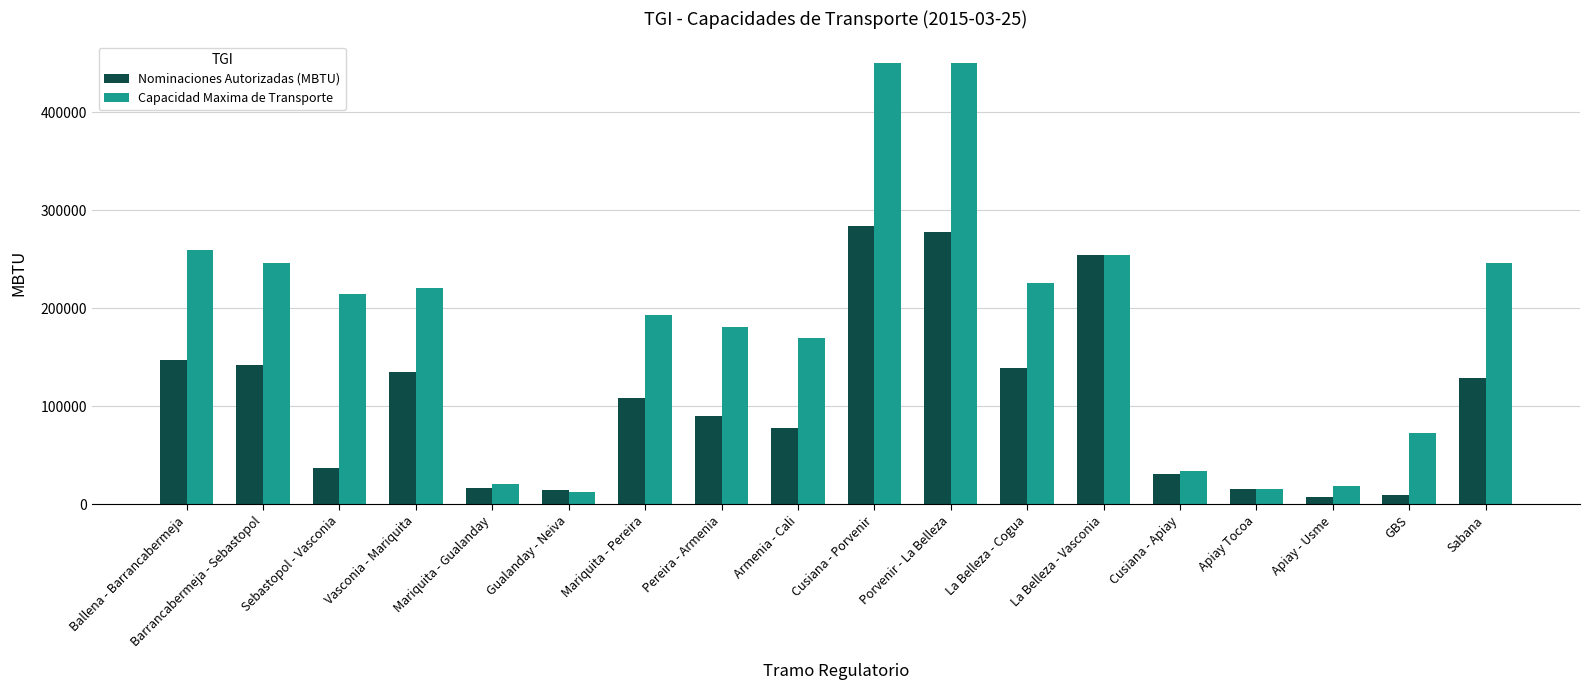

Where is Capacidad Maxima de Transporte nearest to the value 231174?

La Belleza - Cogua